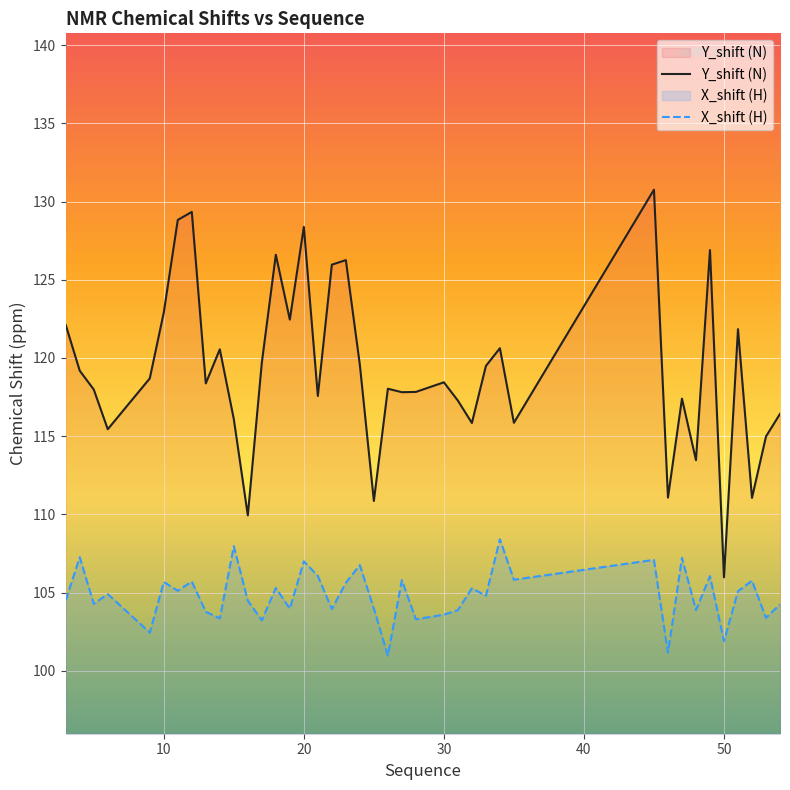

Is this an area chart (filled region under the line)?

No